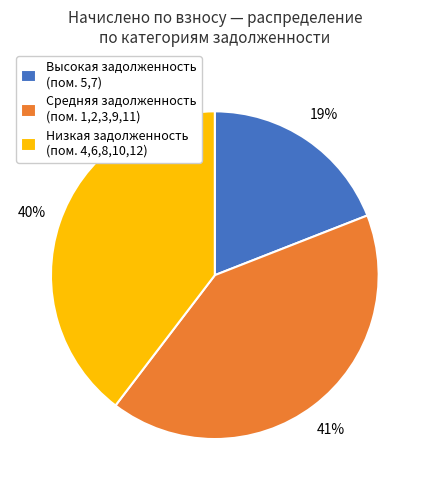

To the nearest percent, what portion does Средняя задолженность (пом. 1,2,3,9,11) represent?

41%